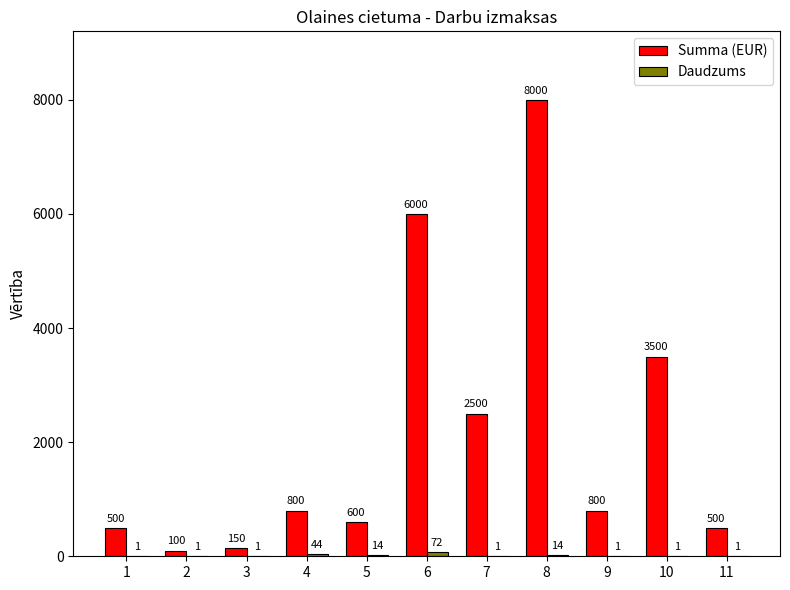

Which series has the widest spread of values?

Summa (EUR)